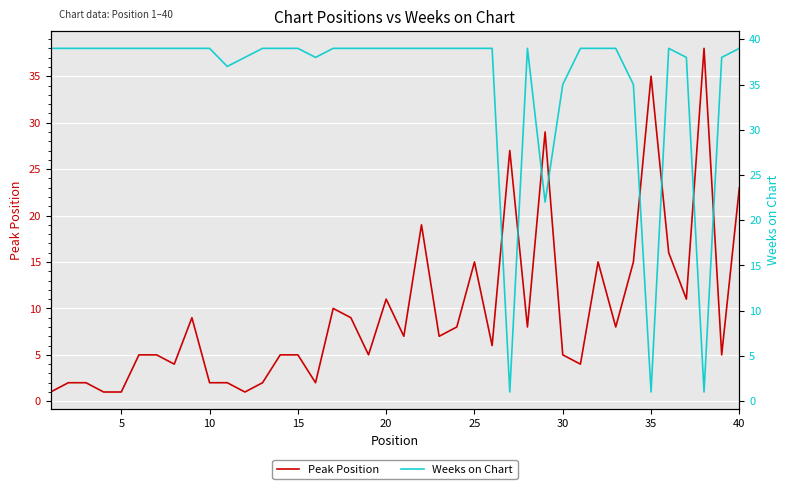

What is the smallest value displayed?

1